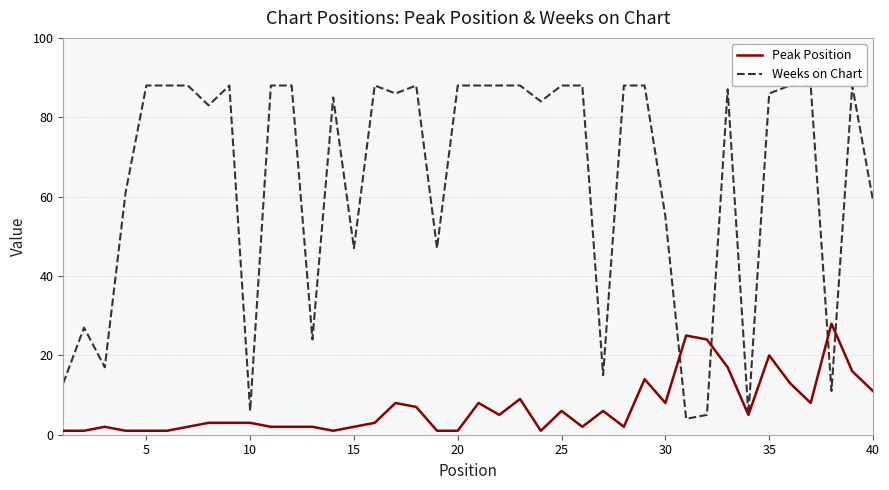

List the series in order of their overall mean, highest first.

Weeks on Chart, Peak Position